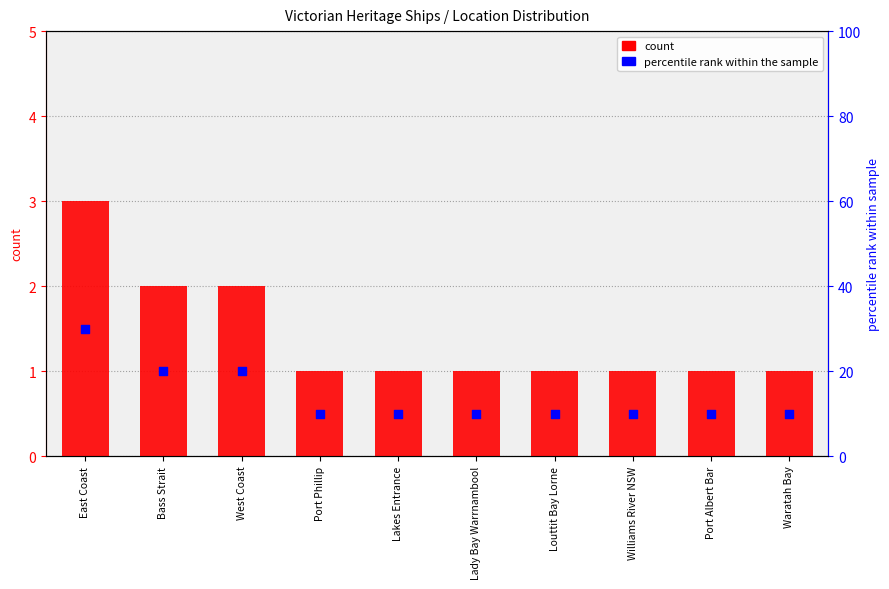

Between Bass Strait and West Coast, which is larger?

Bass Strait